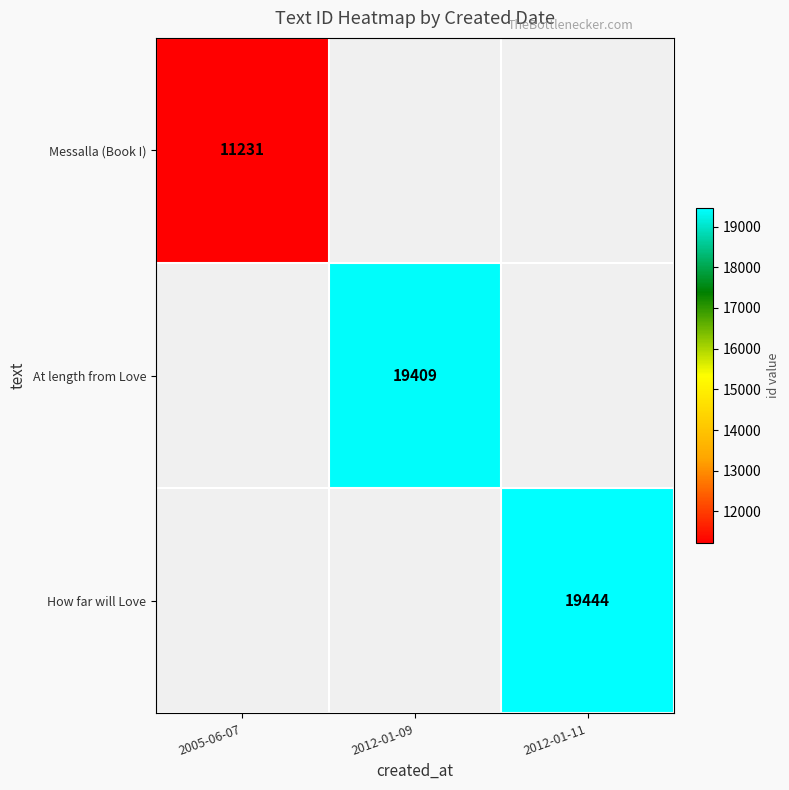

The How far will Love series shows 9215 at 2012-01-11. True or false?

False